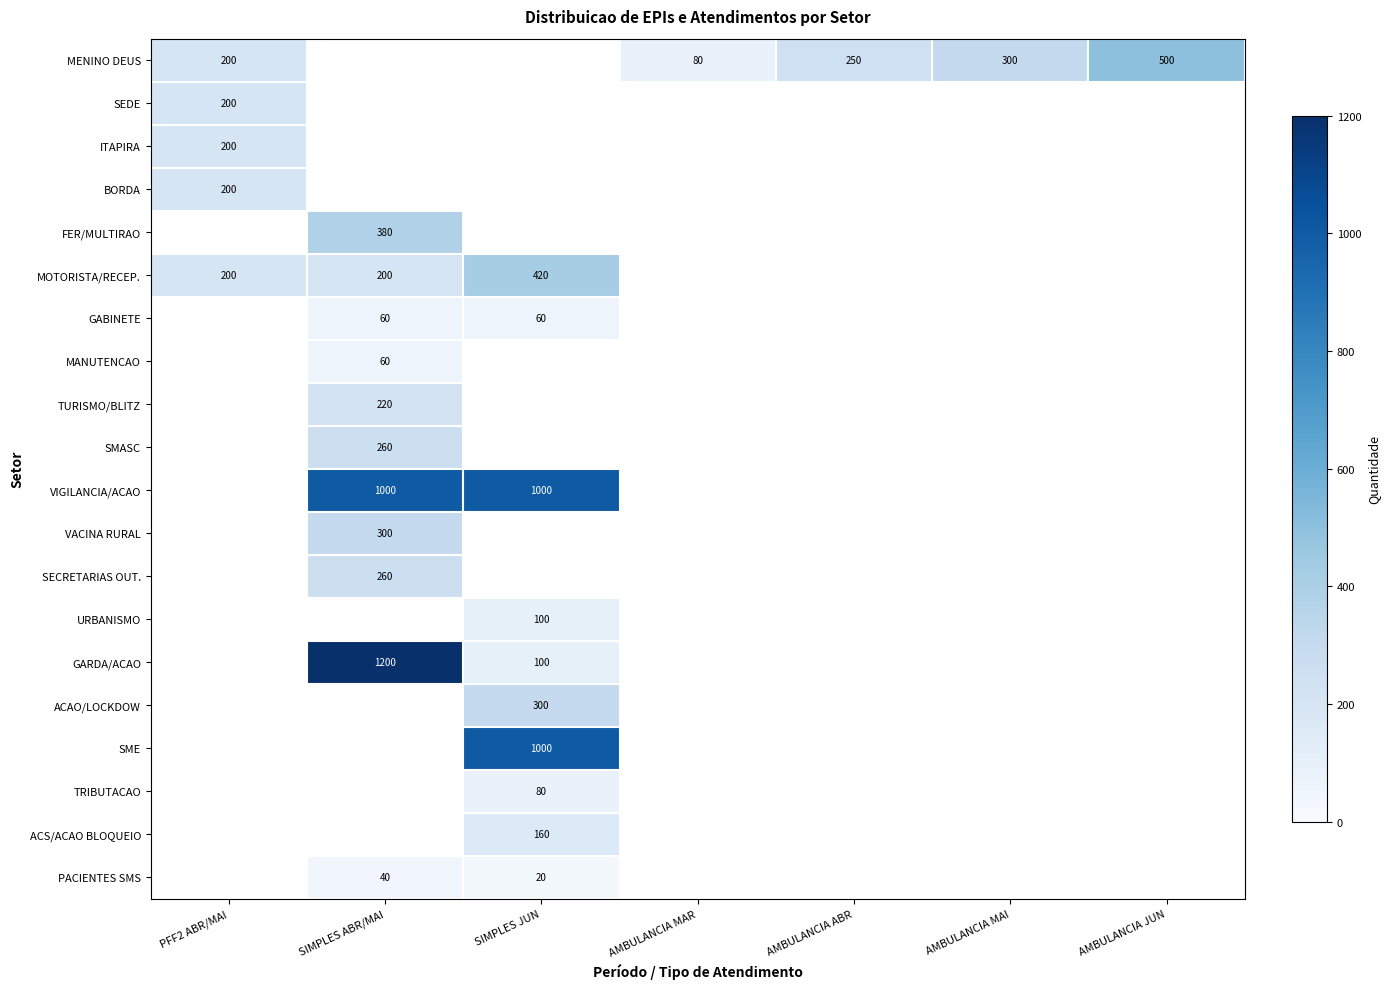

At which category does the chart reach its peak across all series?

SIMPLES ABR/MAI